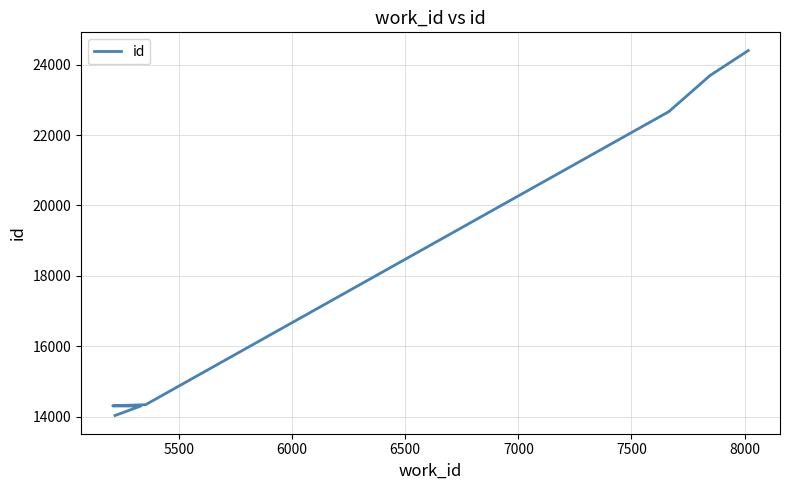

True or false: the data shows 24987 at 6000.

False